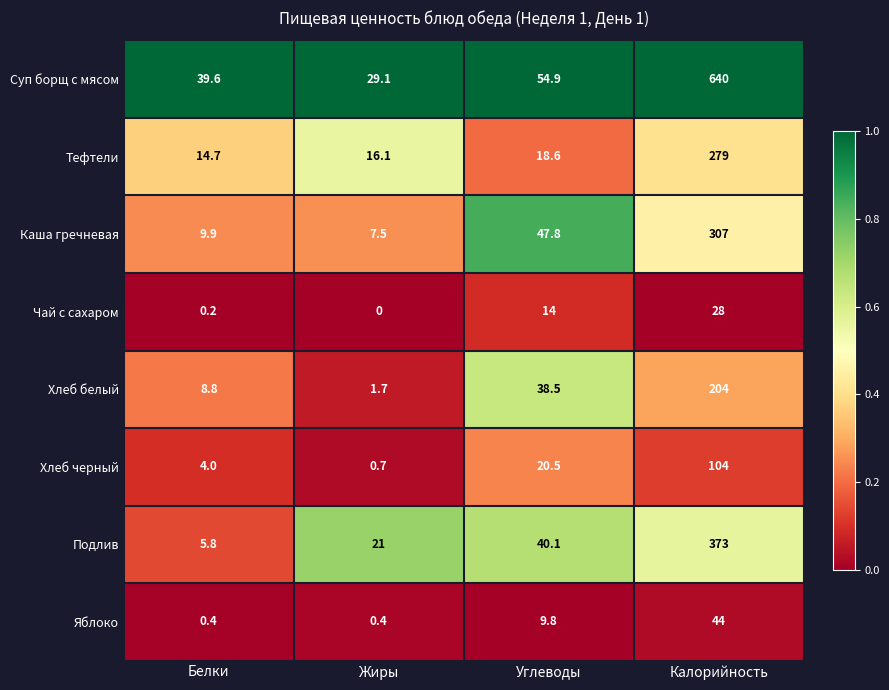

True or false: Каша гречневая has a value of 307.0 at Калорийность.

True